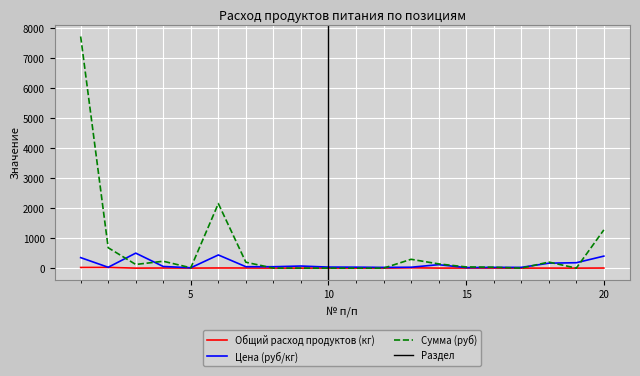

How many data points in Сумма (руб) are less than 122?

10